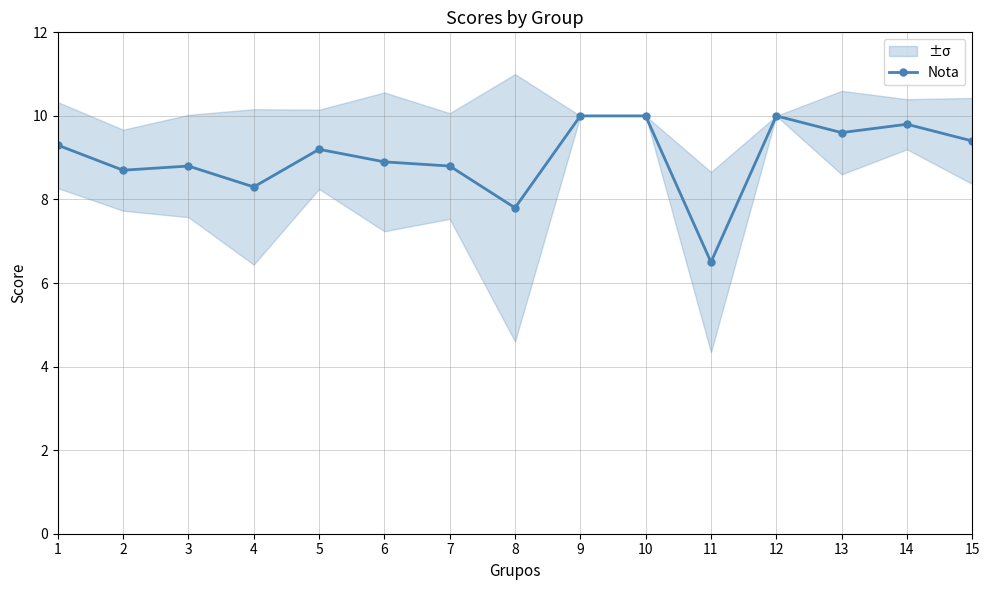

How many values exceed 9?

8